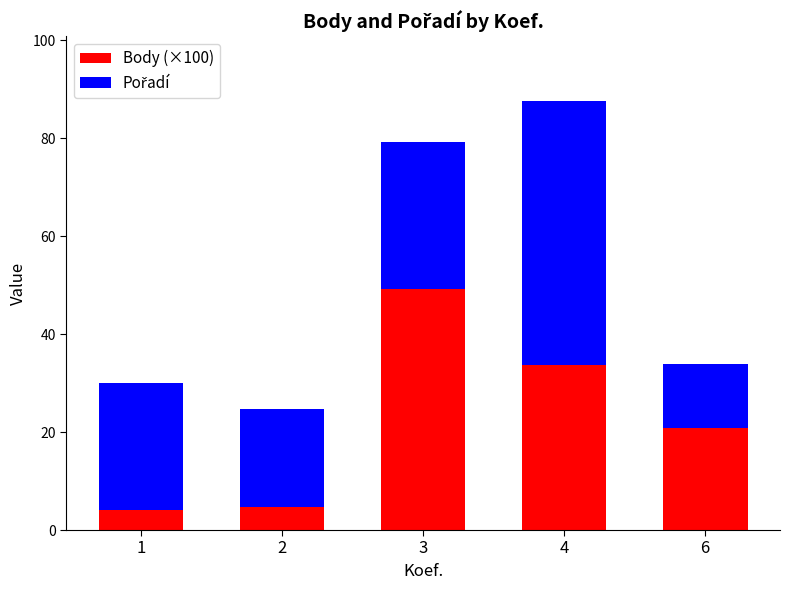

At which category is the sum across all series the highest?

4